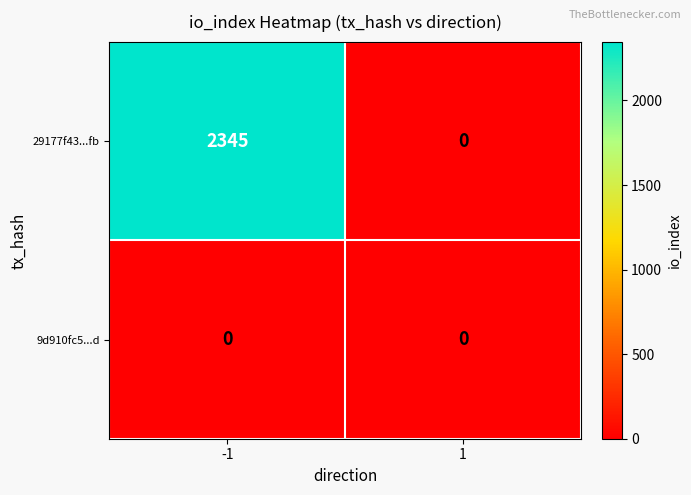

What is the maximum value shown in the chart?

2345